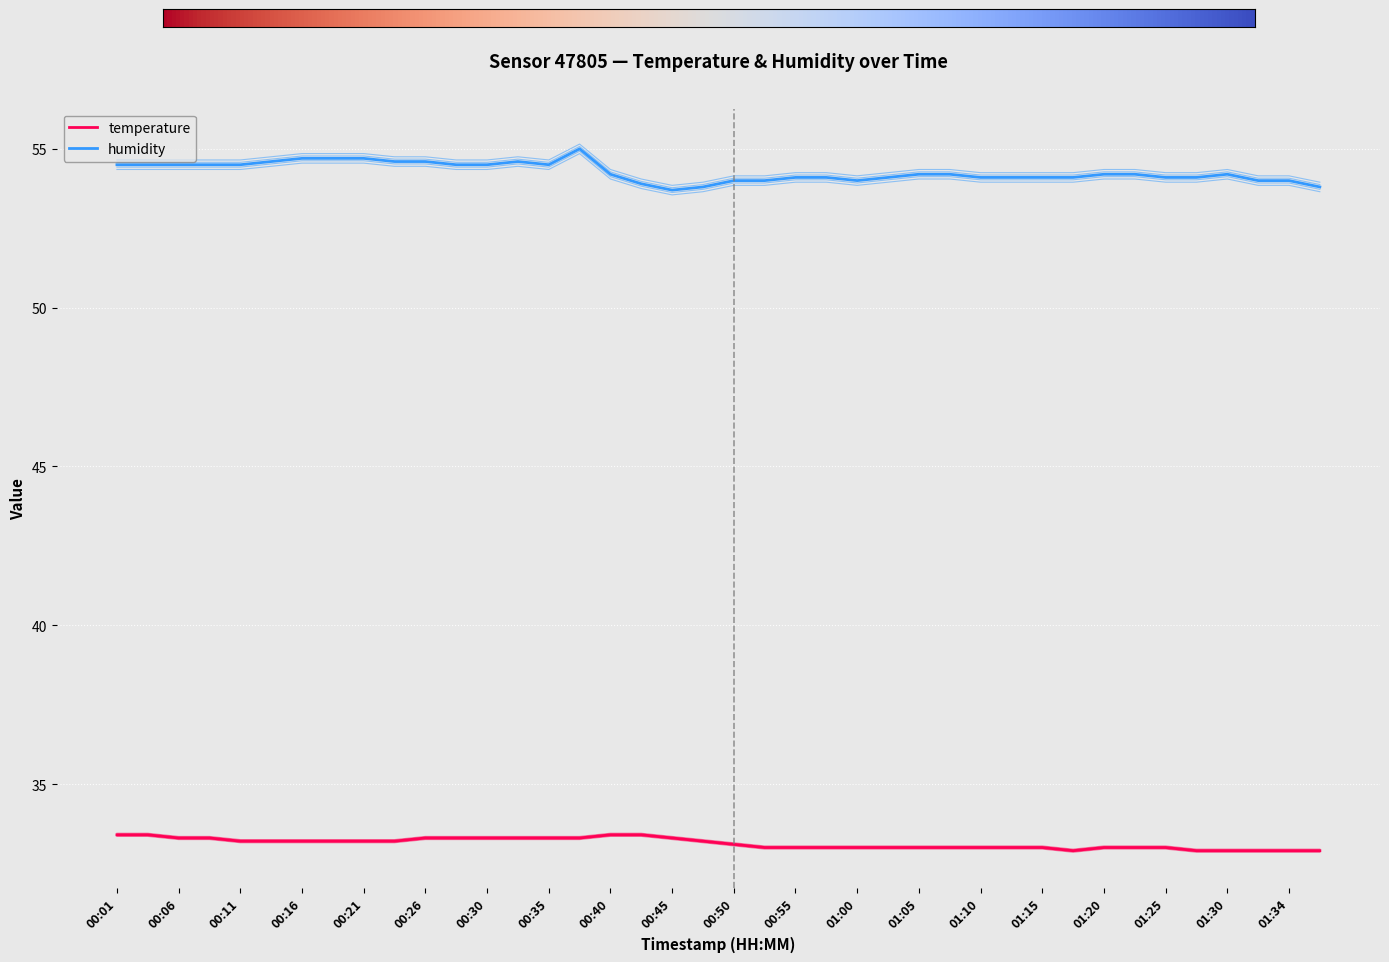

What are all the series names shown in the legend?

temperature, humidity